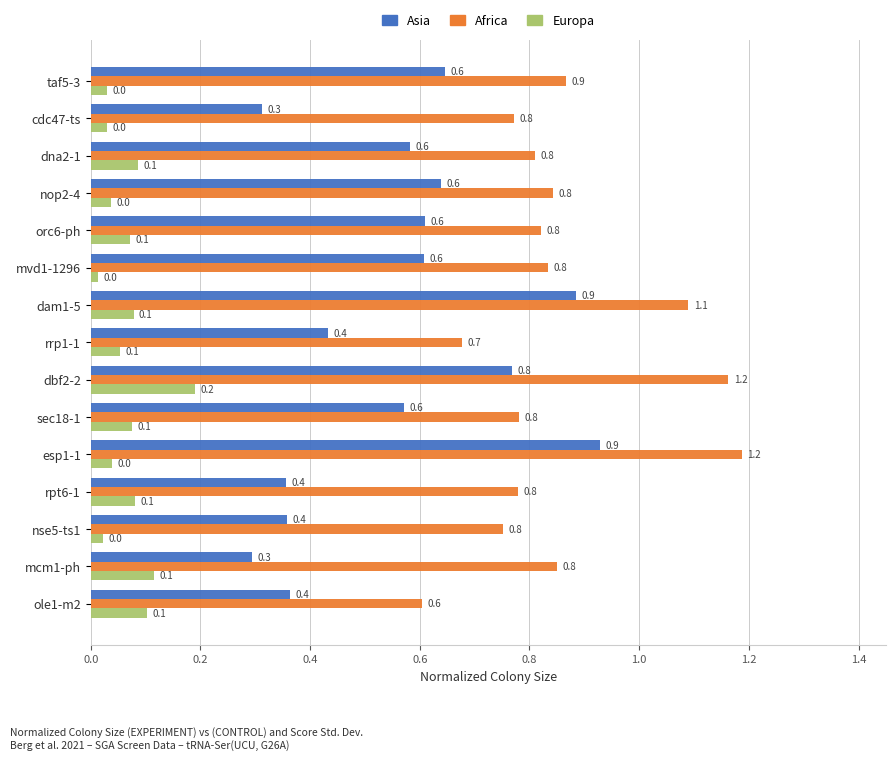

At how many categories does at least one series exceed 1?

3